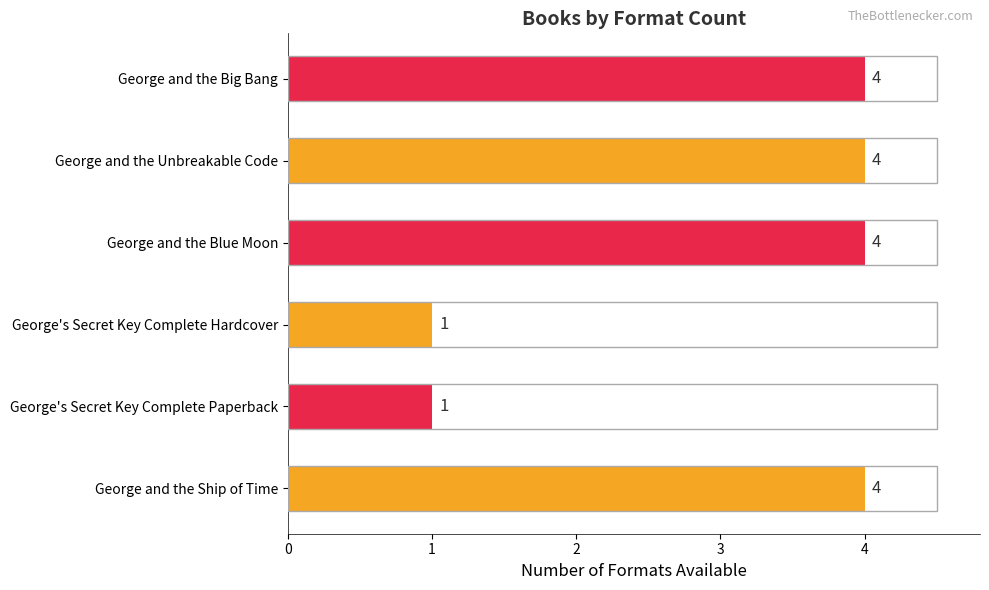

Count the number of categories in the chart.

6